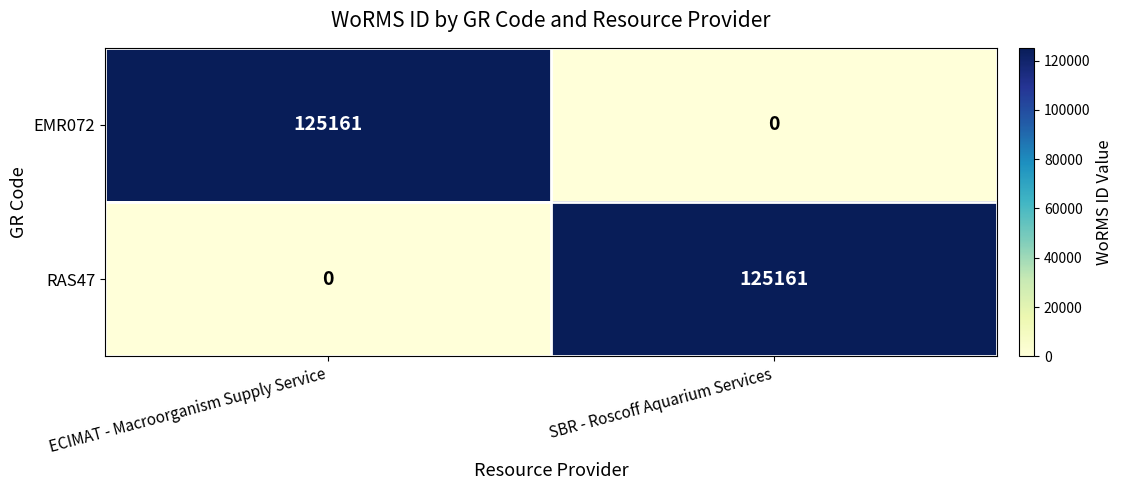

Count the number of data series in this chart.

2